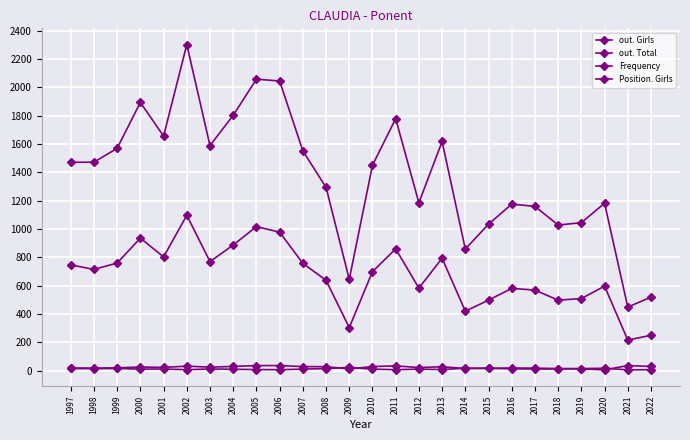

What is the difference between the highest and lowest values at 1999?

1554